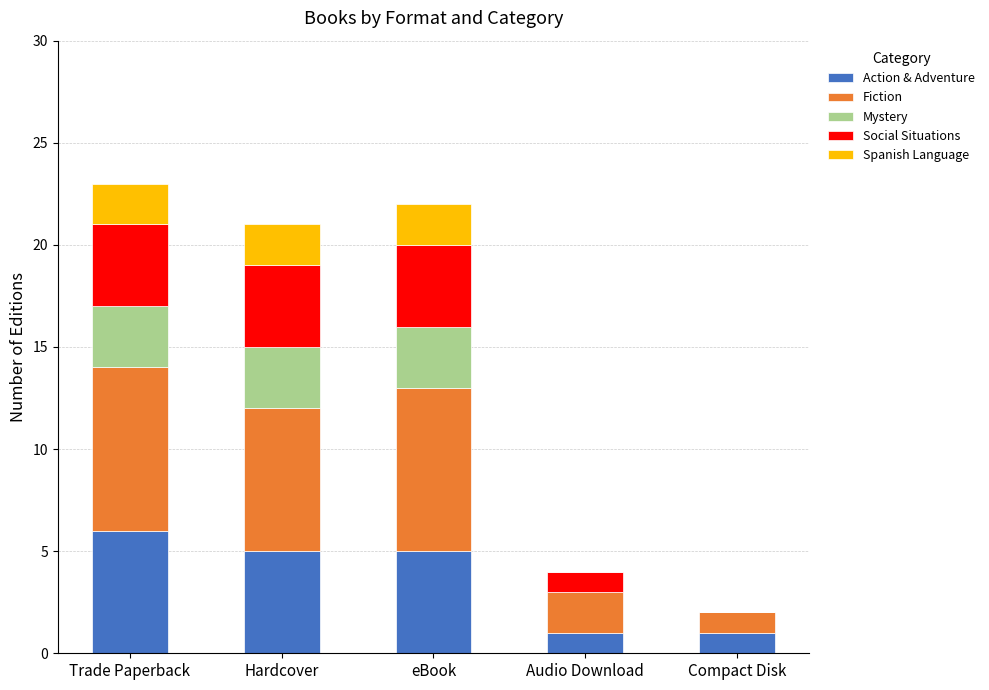

Are the bars horizontal?

No